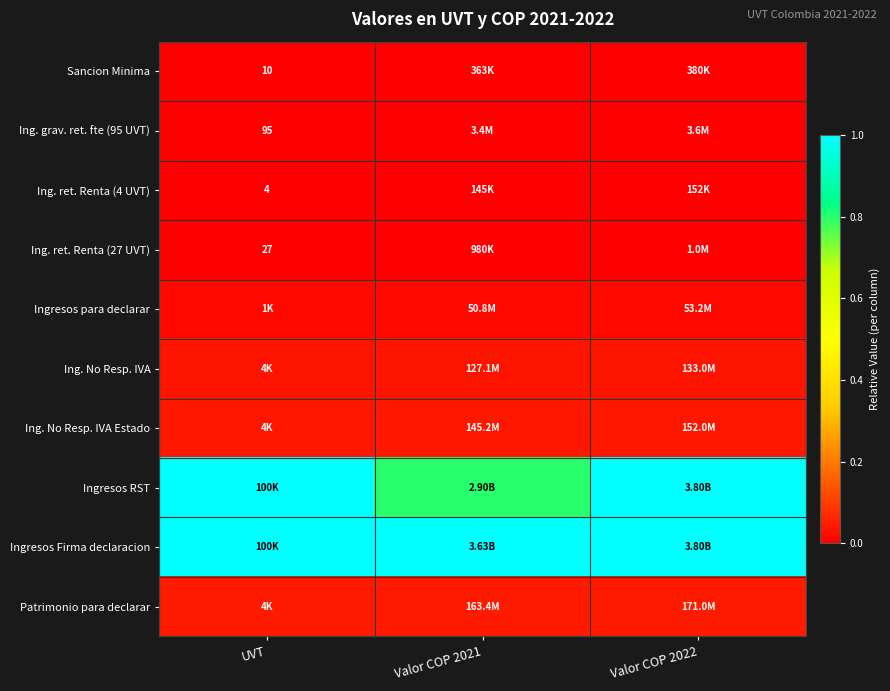

The value of Ing. grav. ret. fte (95 UVT) at Valor COP 2022 is 0.0. True or false?

False